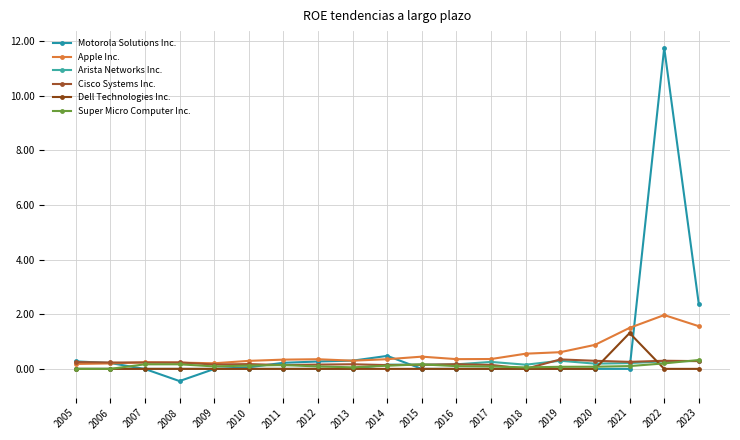

What is the average value of the Dell Technologies Inc. series?

0.1